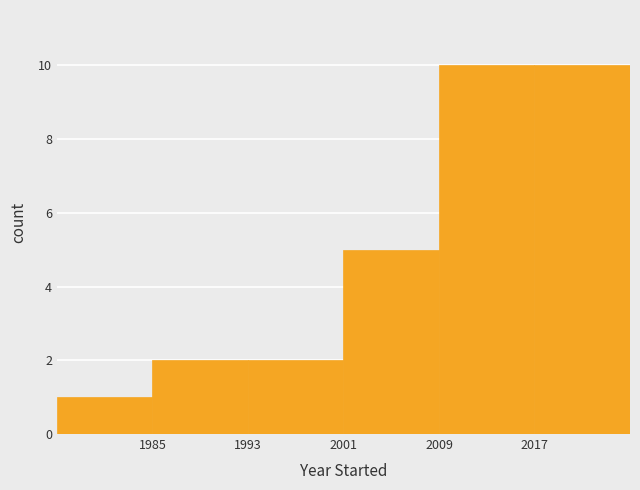

How tall is the bar that spans 2009 to 2017 on the x-axis? The values are not printed on the chart, so give them approximately, as read against the axis.

10